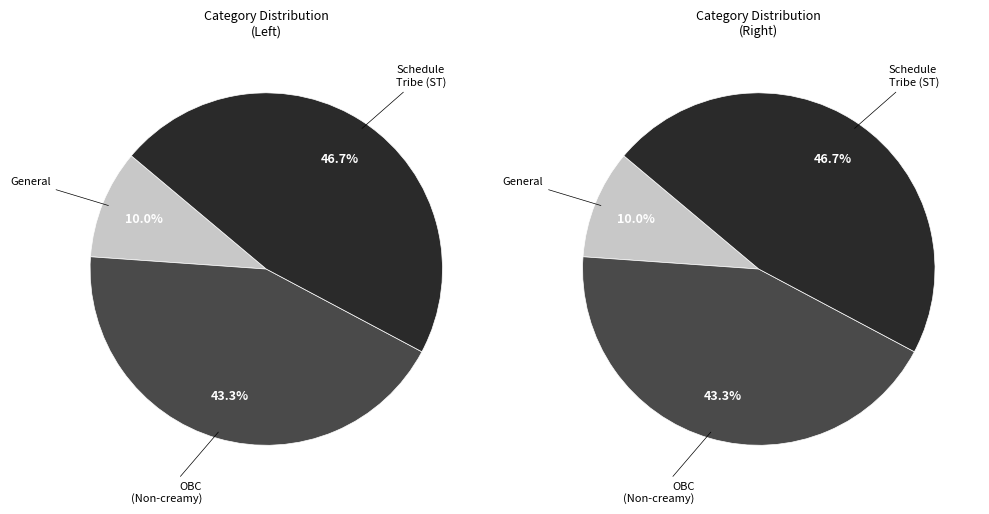

Is there a majority slice in this chart?

No